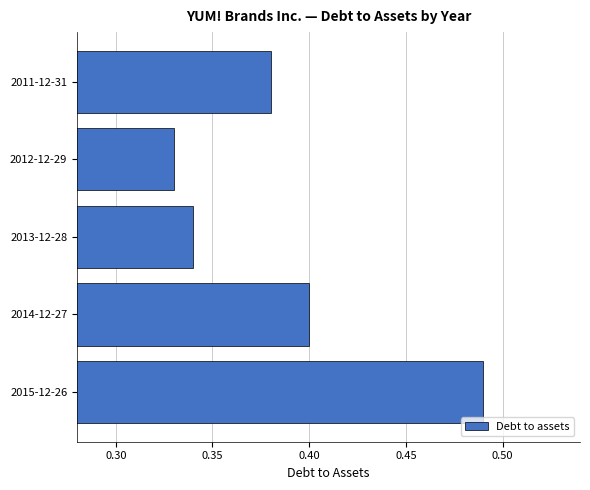

List the labels in order of value, smallest first.

2012-12-29, 2013-12-28, 2011-12-31, 2014-12-27, 2015-12-26